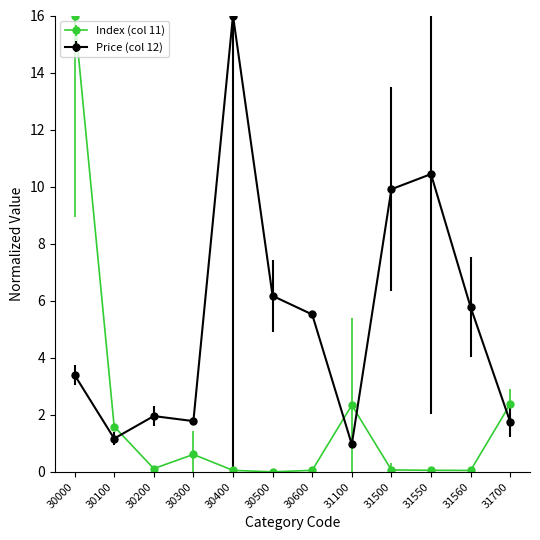

What is the sum of all Price (col 12) values?

64.8